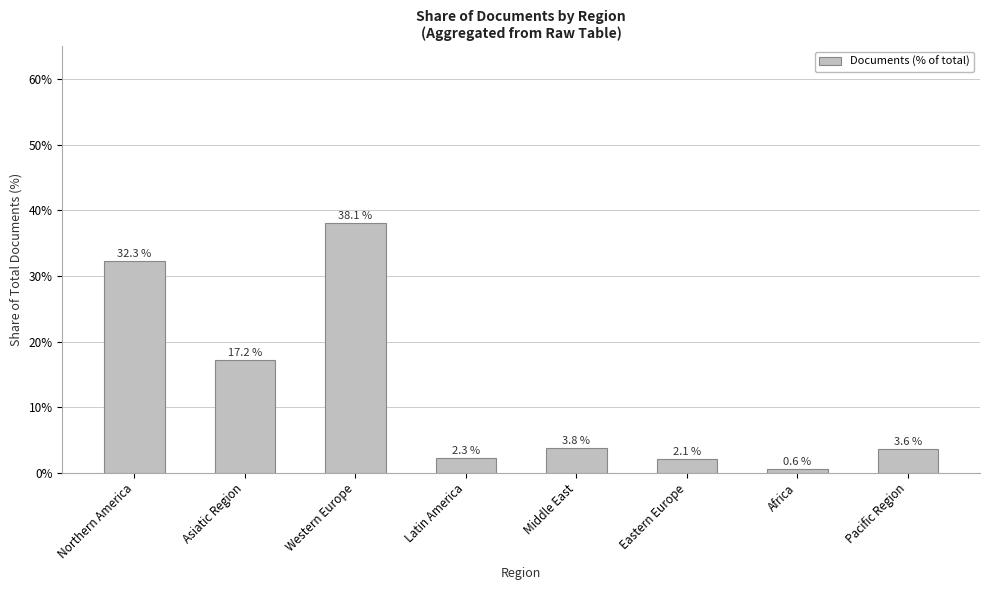

Reading right to left, what are all the values shown in this chart?

3.6	0.6	2.1	3.8	2.3	38.1	17.2	32.3